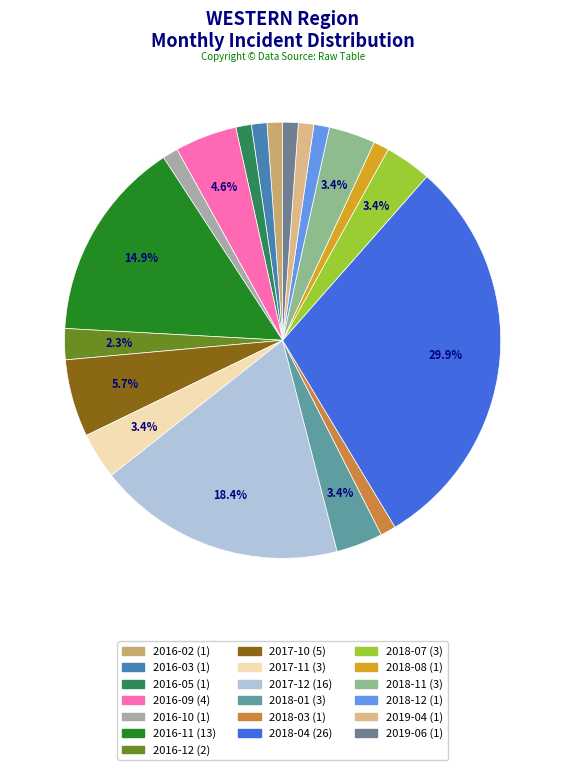

To the nearest percent, what is the average slice percentage?

5%